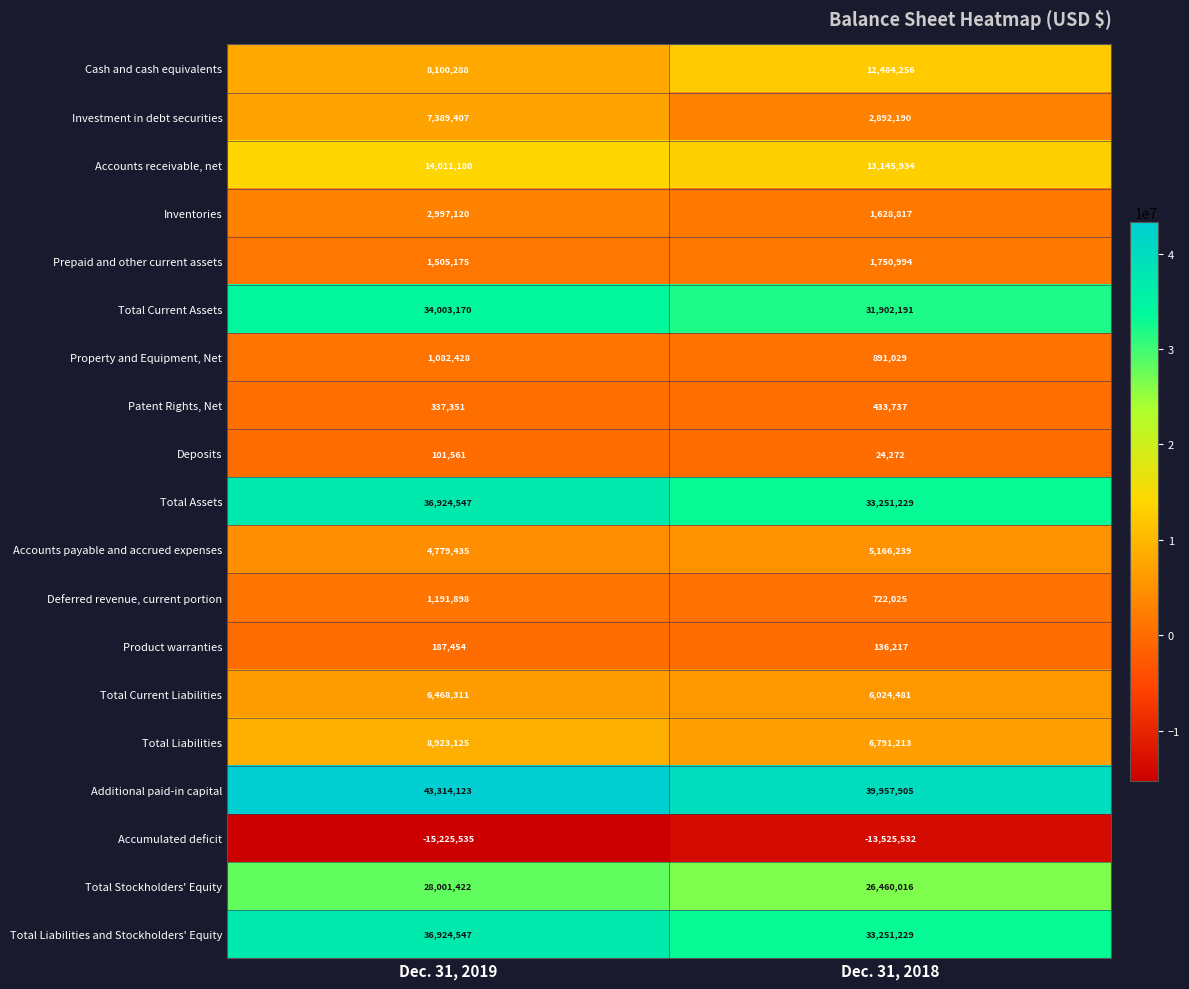

What is the difference between the Total Liabilities values at Dec. 31, 2018 and Dec. 31, 2019?

2131912